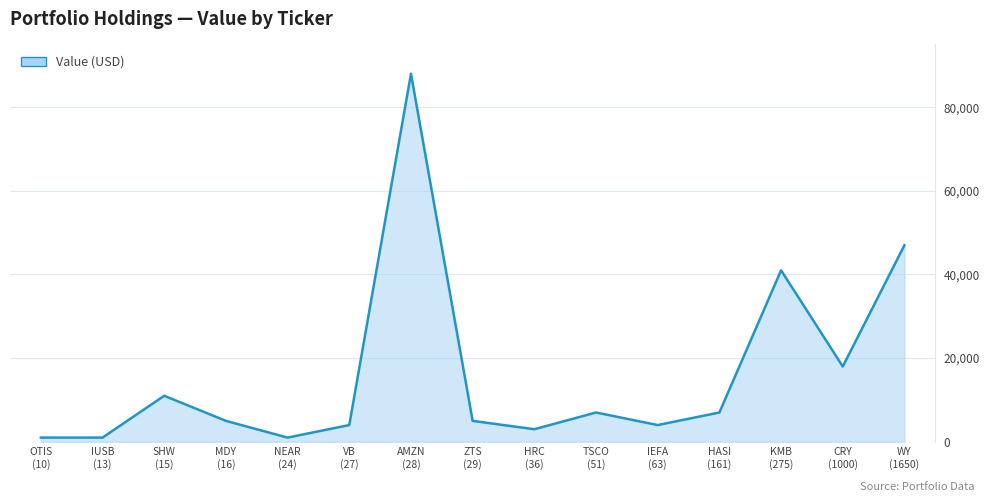

What is the difference between the maximum and minimum values?

87000